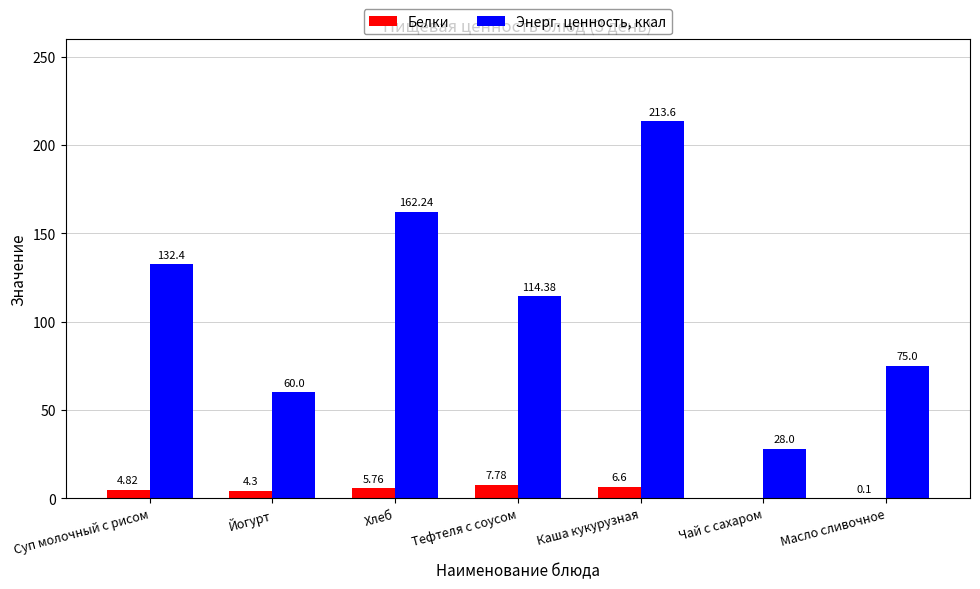

At which label does Энерг. ценность, ккал reach its peak?

Каша кукурузная